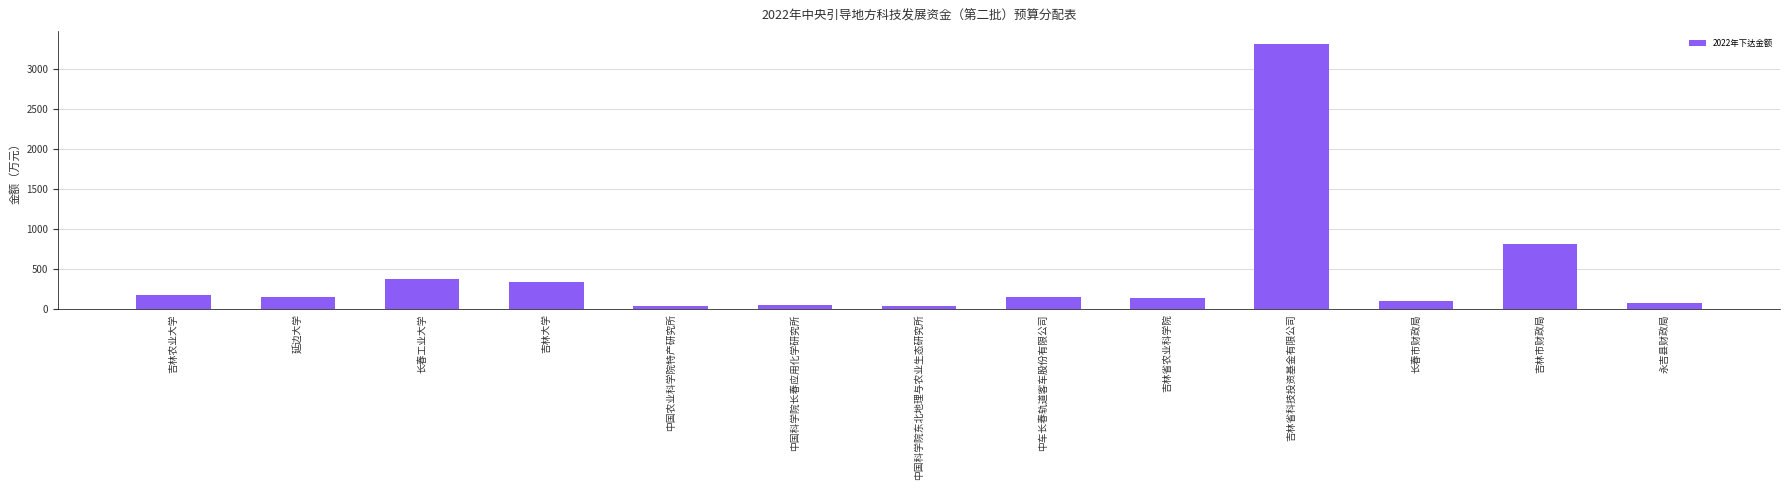

What is the label of the 4th bar from the right?

吉林省科技投资基金有限公司